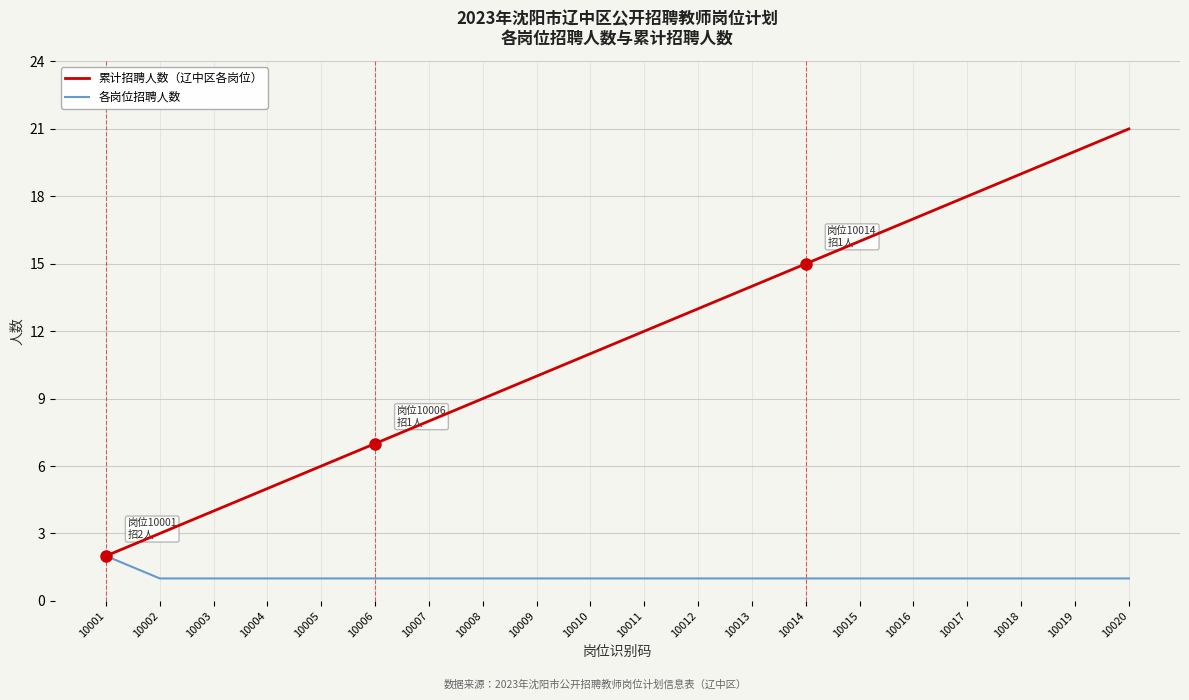

At which category is the sum across all series the highest?

10020